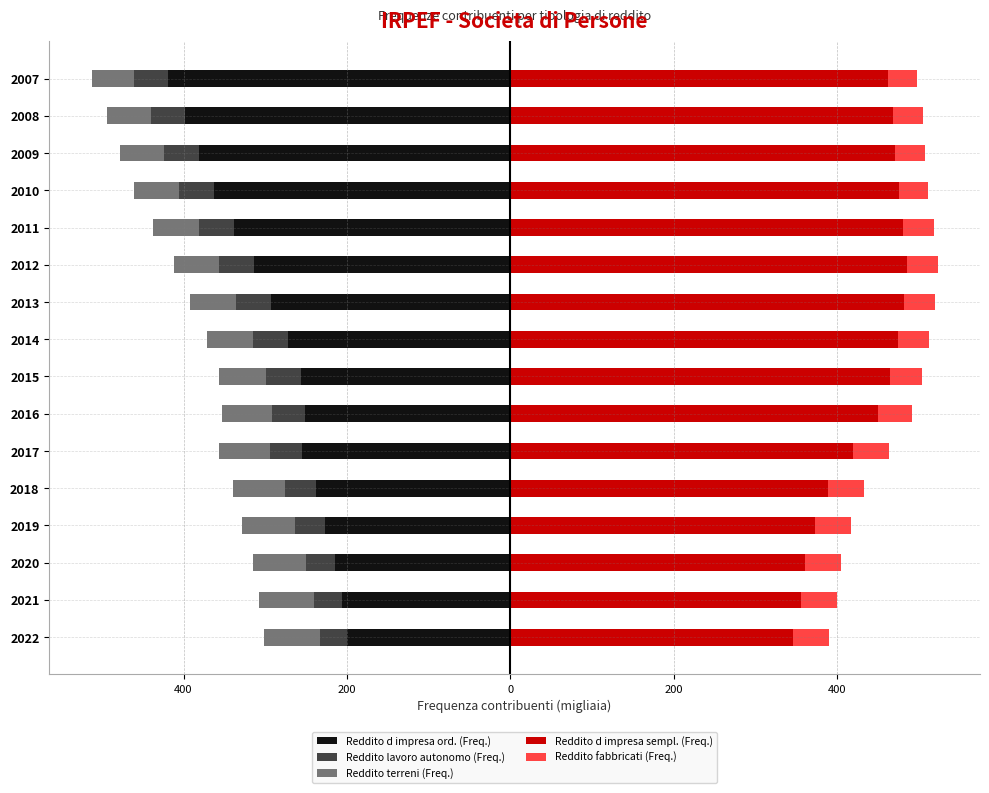

What is the greatest value displayed?

485.4